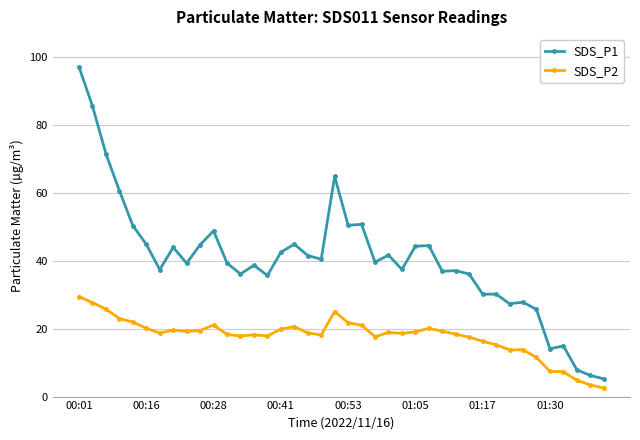

Rank the series by their maximum value, from lowest to highest.

SDS_P2, SDS_P1